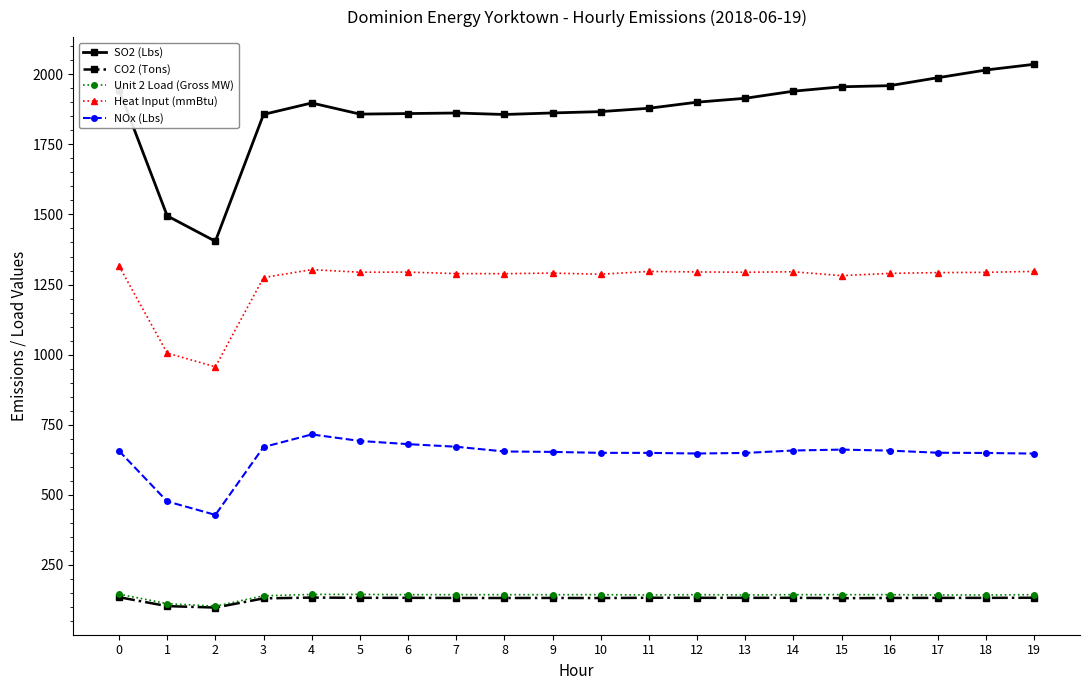

What is the minimum value shown in the chart?

98.1